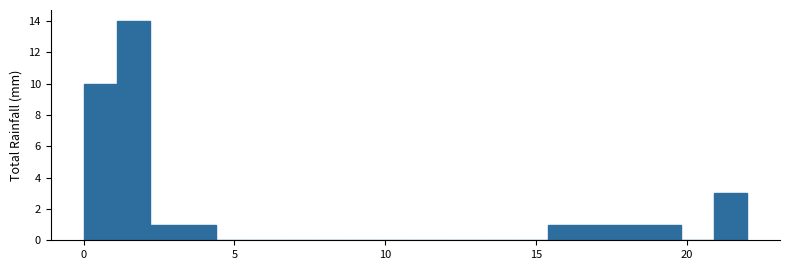

Around what value on the x-axis is the tallest bar? Give the approximate position of its centre, as read against the axis.

1.5